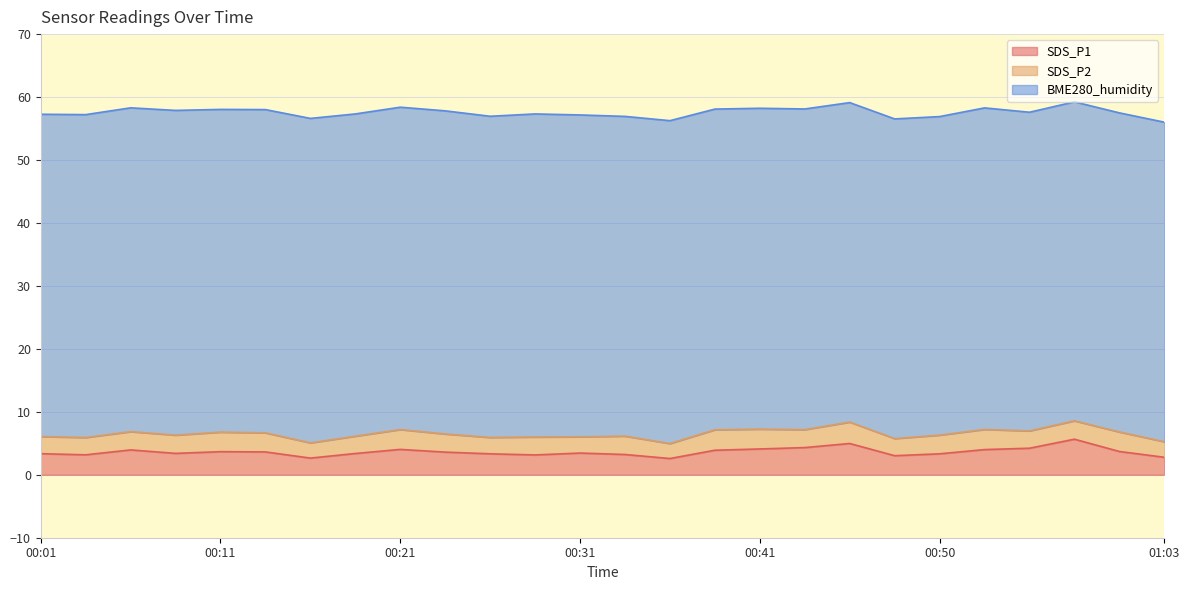

Reading left to right, transcribe all the data shown in this chart.

SDS_P1: 00:01=3.4	00:04=3.2	00:06=4.0	00:09=3.4	00:11=3.7	00:14=3.6	00:16=2.6	00:19=3.4	00:21=4.0	00:24=3.6	00:26=3.3	00:28=3.1	00:31=3.5	00:33=3.2	00:36=2.6	00:38=3.9	00:41=4.1	00:43=4.3	00:46=5.0	00:48=3.0	00:50=3.3	00:53=4.0	00:55=4.2	00:58=5.7	01:00=3.7	01:03=2.8
SDS_P2: 00:01=2.7	00:04=2.8	00:06=2.9	00:09=2.9	00:11=3.1	00:14=3.0	00:16=2.4	00:19=2.8	00:21=3.1	00:24=2.9	00:26=2.6	00:28=2.9	00:31=2.6	00:33=2.9	00:36=2.4	00:38=3.2	00:41=3.1	00:43=2.9	00:46=3.4	00:48=2.7	00:50=3.0	00:53=3.2	00:55=2.8	00:58=2.9	01:00=3.1	01:03=2.5
BME280_humidity: 00:01=51.2	00:04=51.3	00:06=51.4	00:09=51.6	00:11=51.3	00:14=51.4	00:16=51.5	00:19=51.2	00:21=51.2	00:24=51.3	00:26=51.0	00:28=51.3	00:31=51.1	00:33=50.8	00:36=51.3	00:38=50.9	00:41=51.0	00:43=50.9	00:46=50.8	00:48=50.8	00:50=50.6	00:53=51.1	00:55=50.6	00:58=50.7	01:00=50.7	01:03=50.8